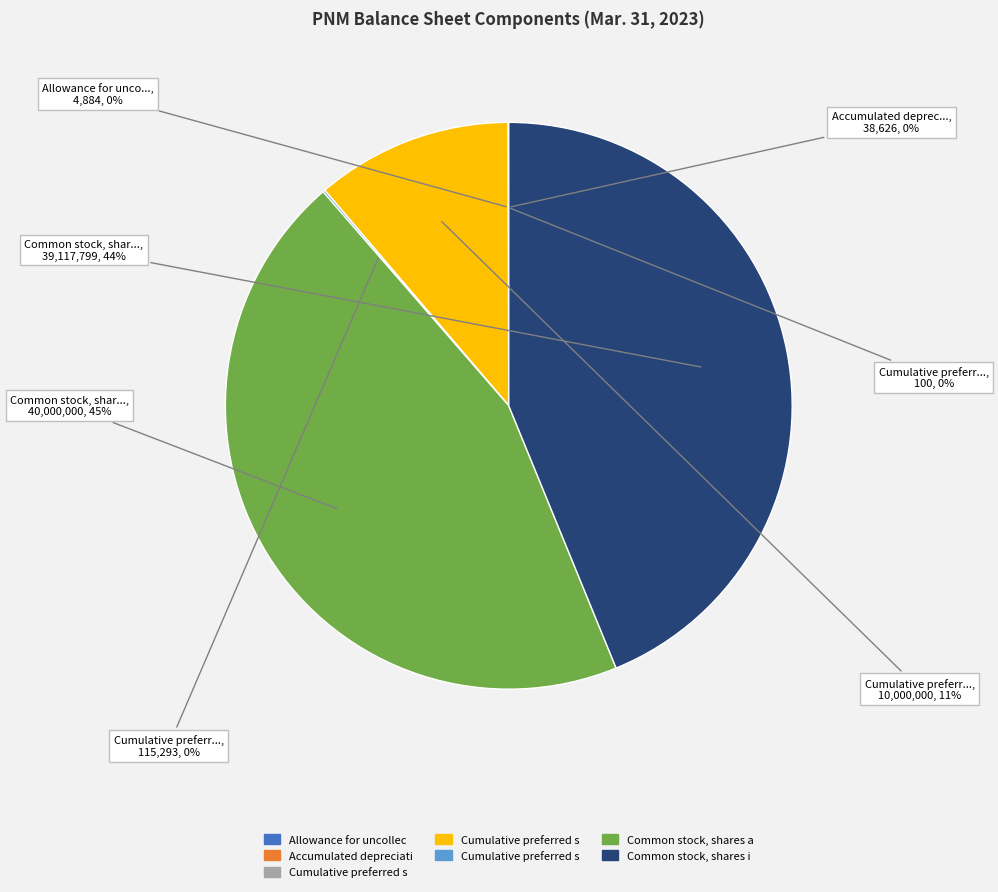

Is there a majority slice in this chart?

No